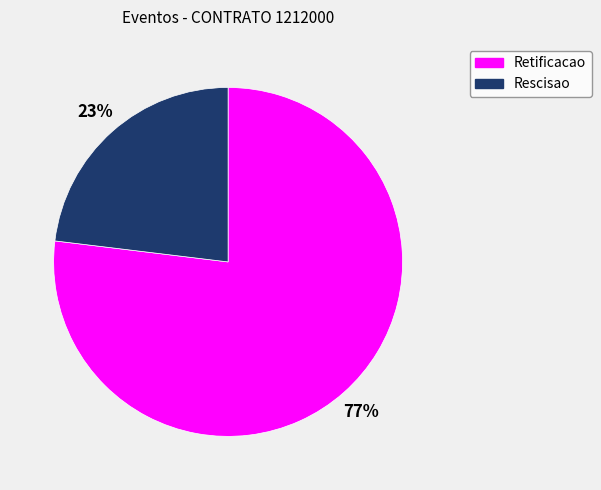

Approximately how many times larger is the value at Retificacao compared to Rescisao?

3.3